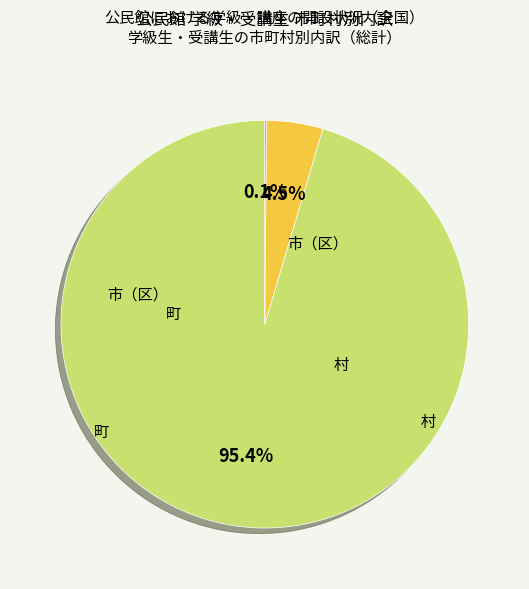

How much of the chart is everything except 町?

95.5%